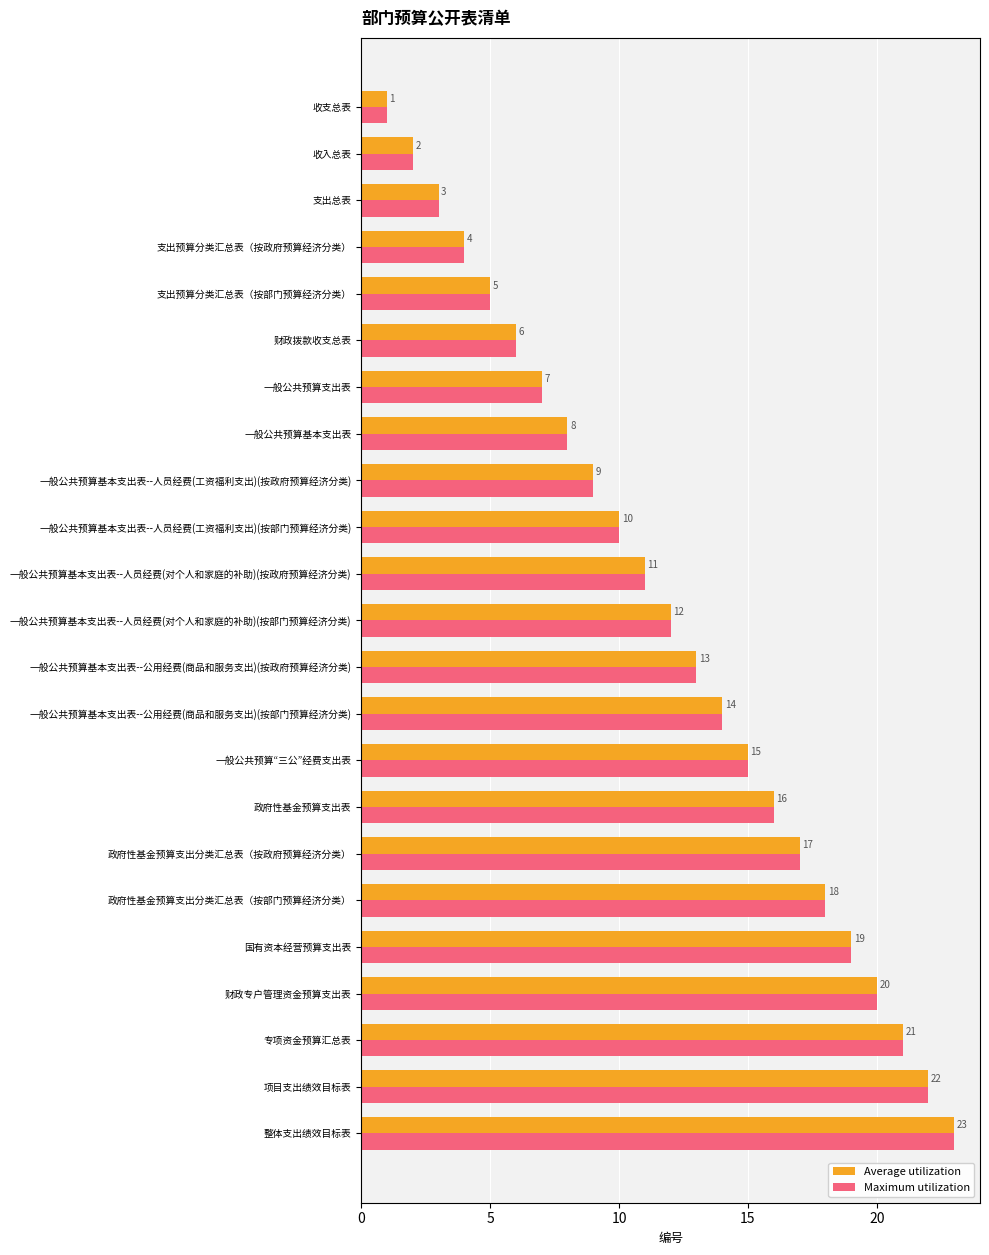

What is the difference between the second highest and minimum values in the Maximum utilization series?

21